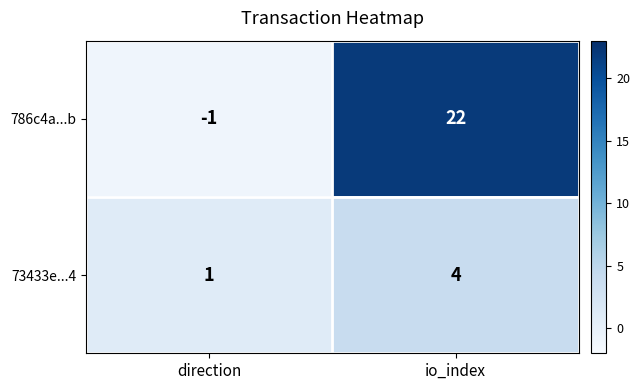

What is the smallest value displayed?

-1